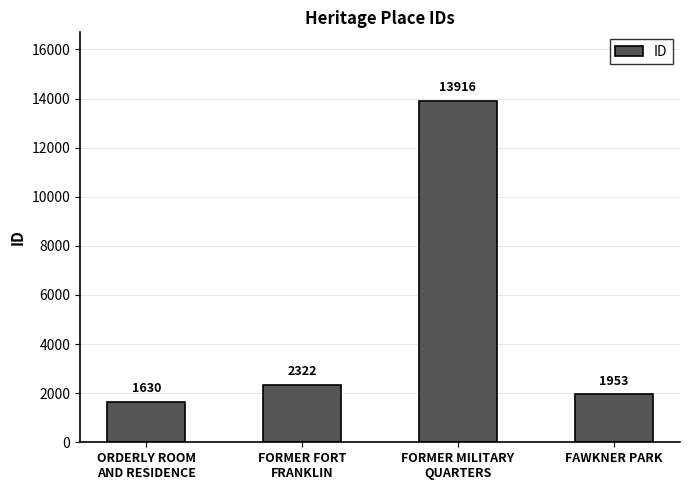

Which category has the highest value across all series?

FORMER MILITARY
QUARTERS